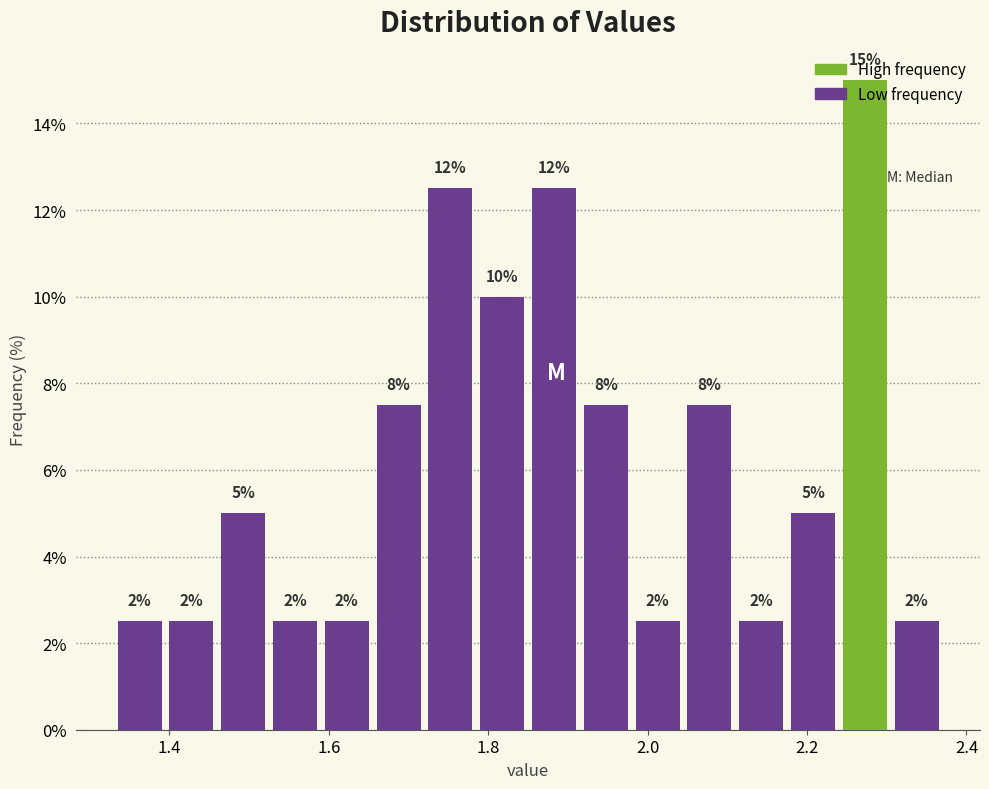

Read against the x-axis, roughly where is the centre of the tallest bar?

2.28